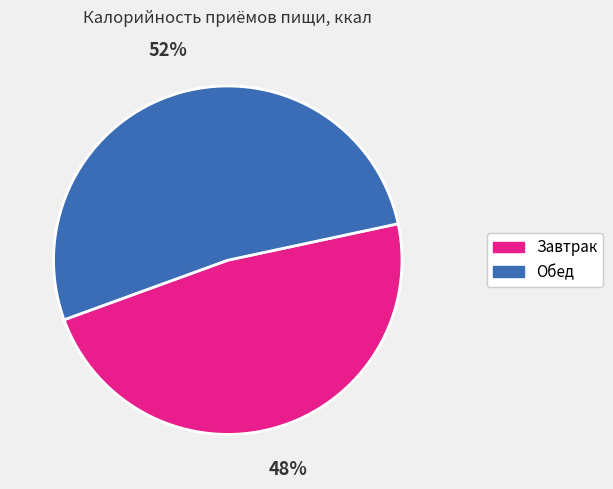

Is the sum of Завтрак and Обед greater than half?

Yes